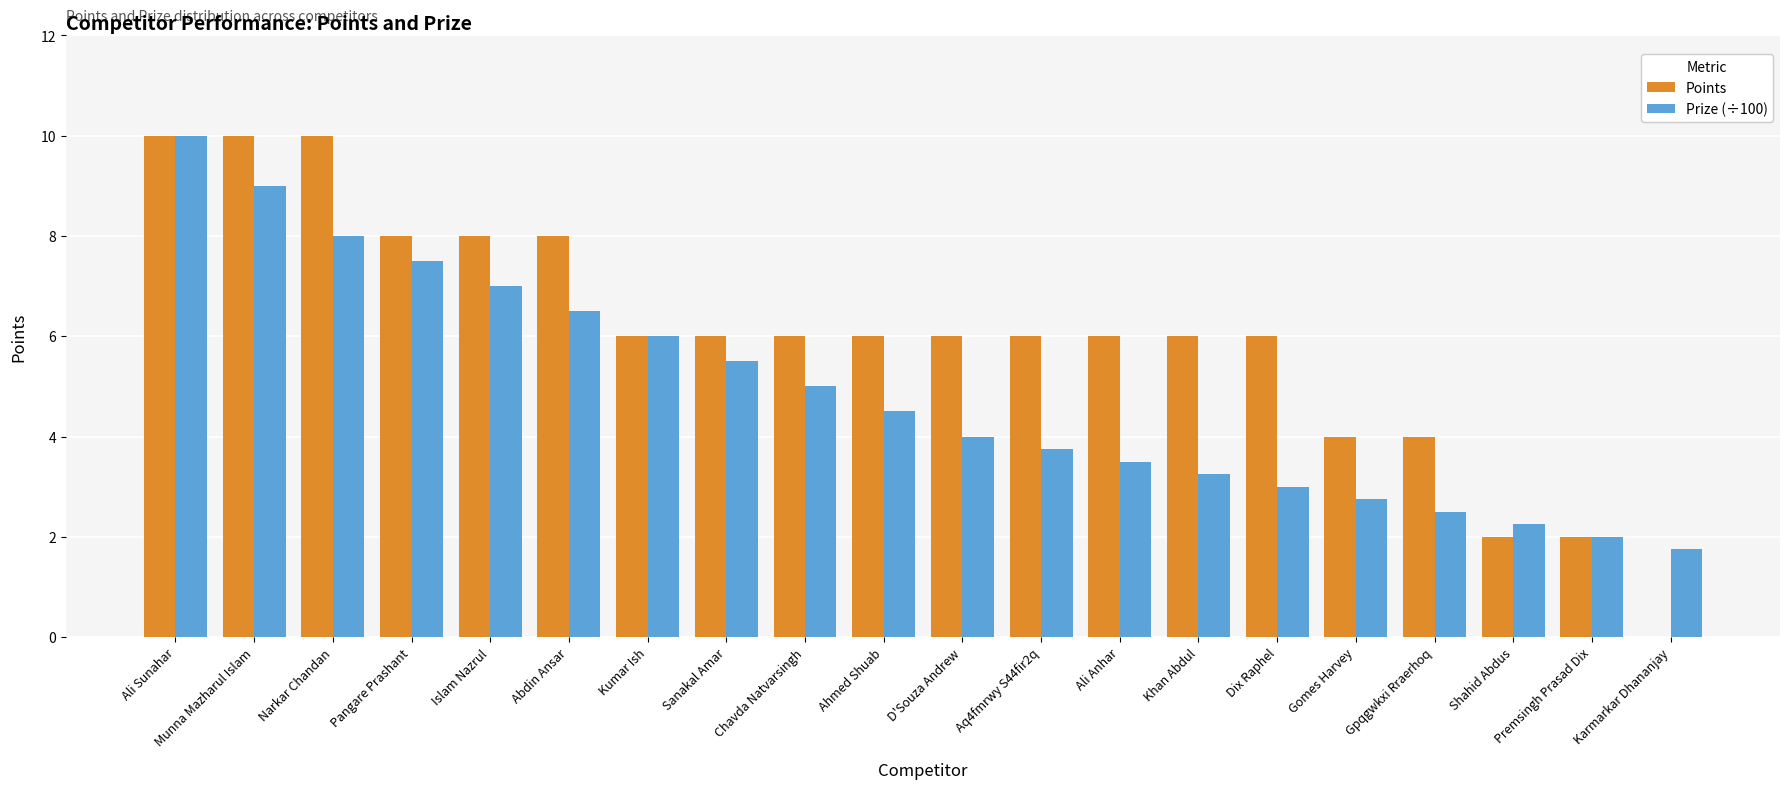

What value does the Points series have at Dix Raphel?

6.0